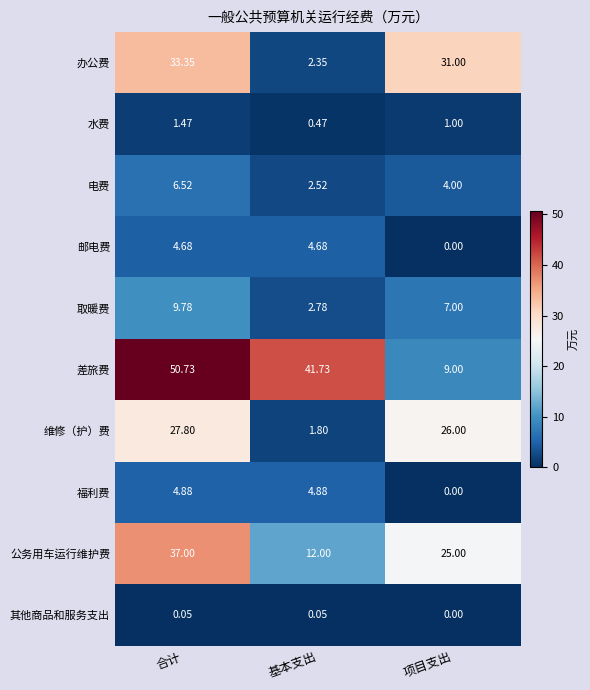

Which label corresponds to the largest value in the chart?

合计